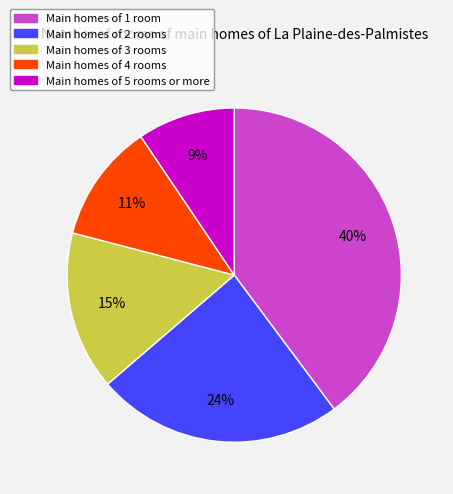

How many slices are in this pie chart?

5